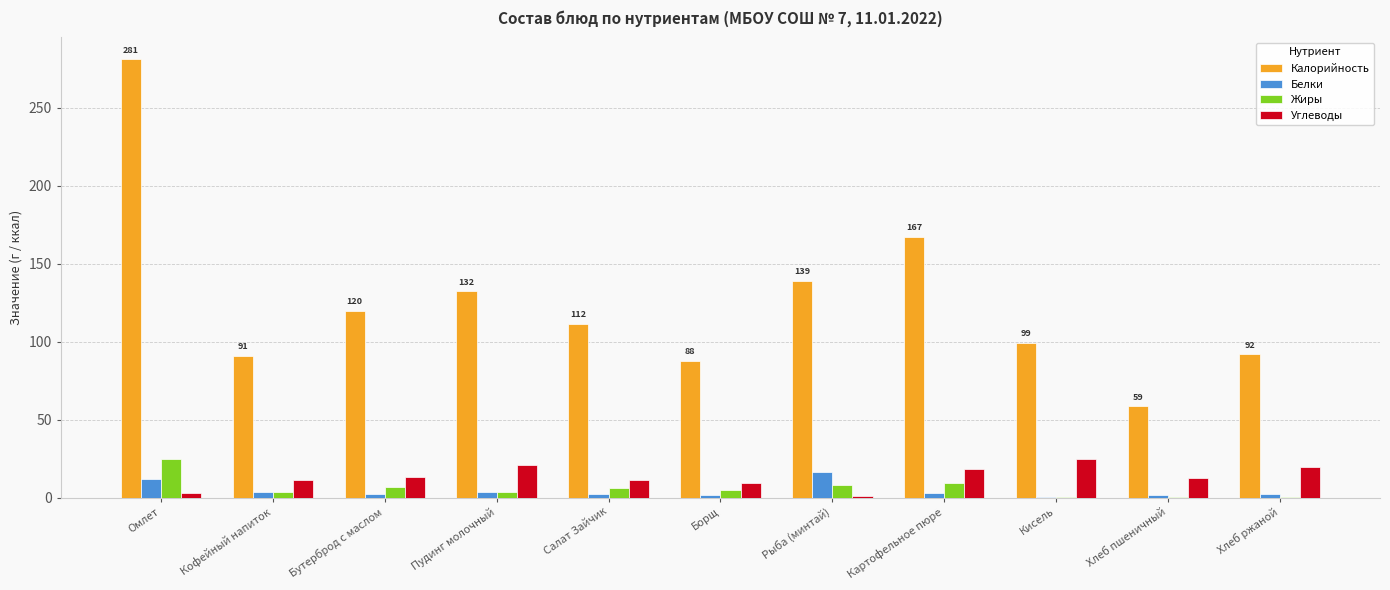

At which category does the chart reach its peak across all series?

Омлет